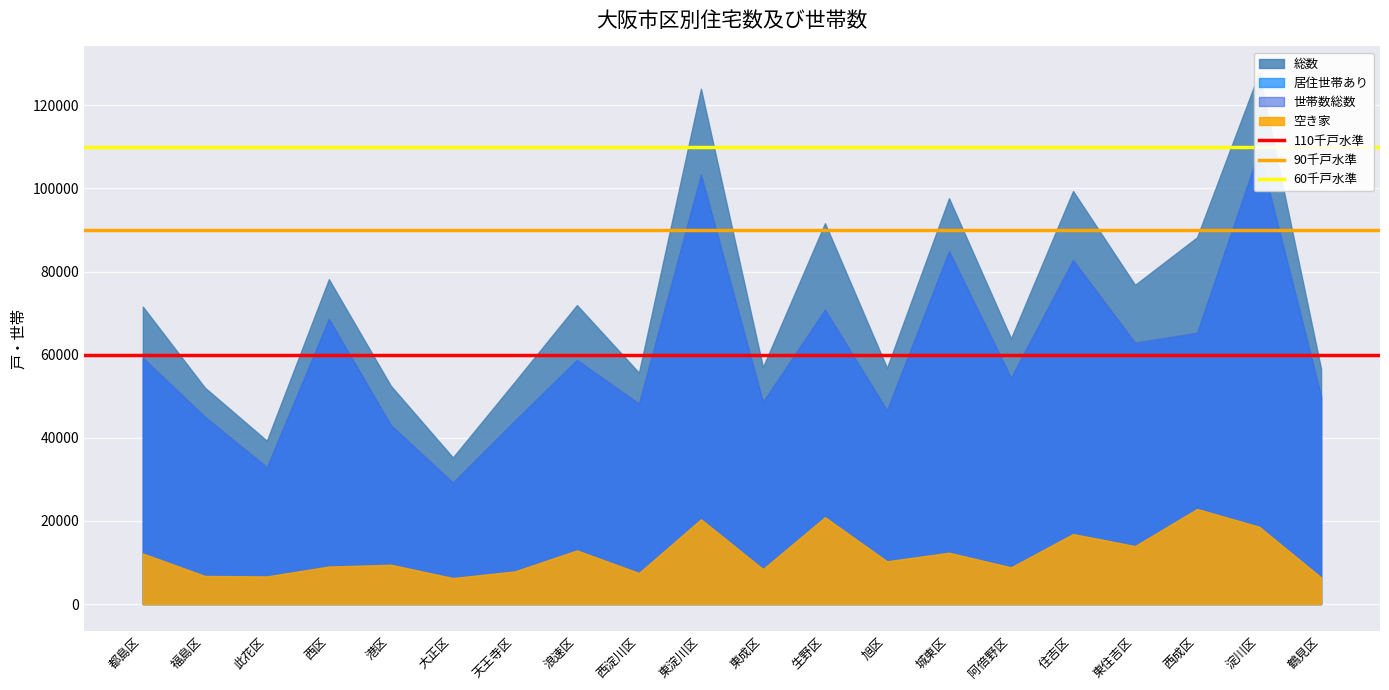

At which label is 90千戸水準 closest to 90000?

都島区